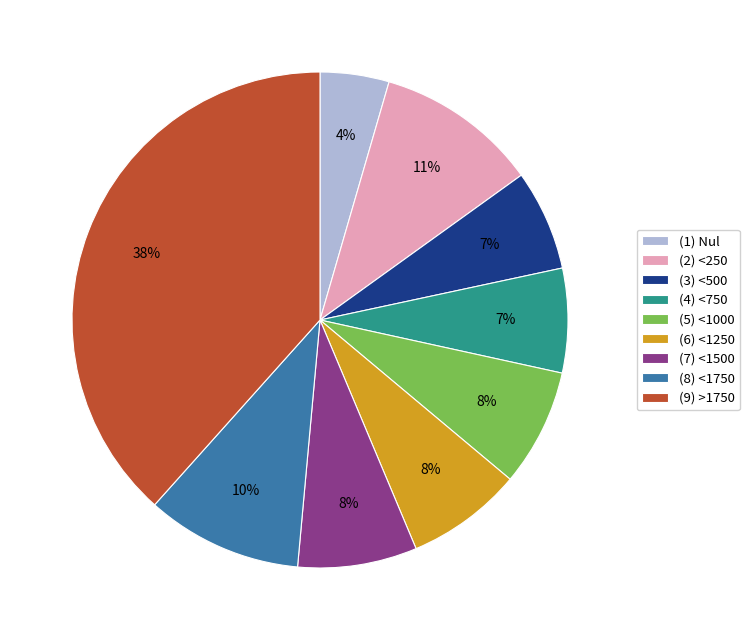

Which slice is the largest?

(9) >1750